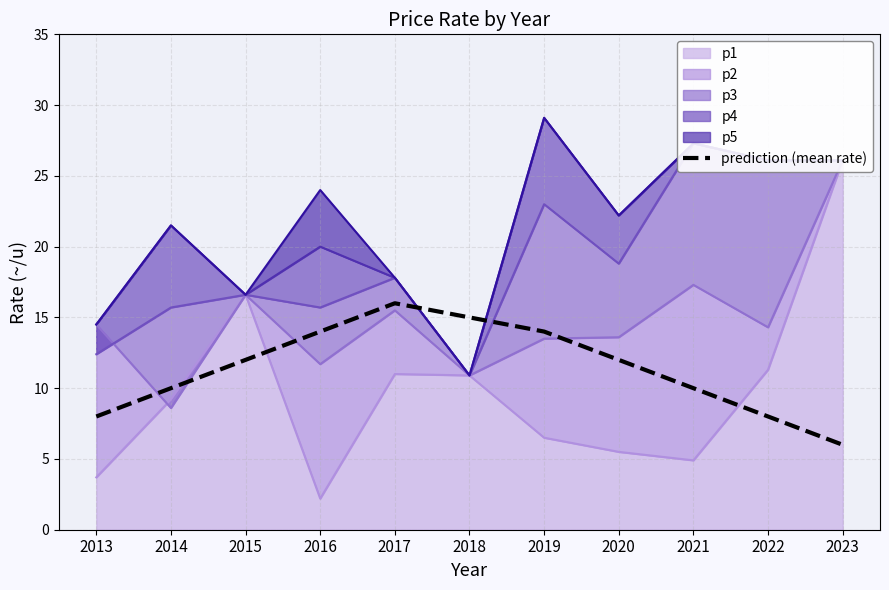

How many data points are above 12?

4